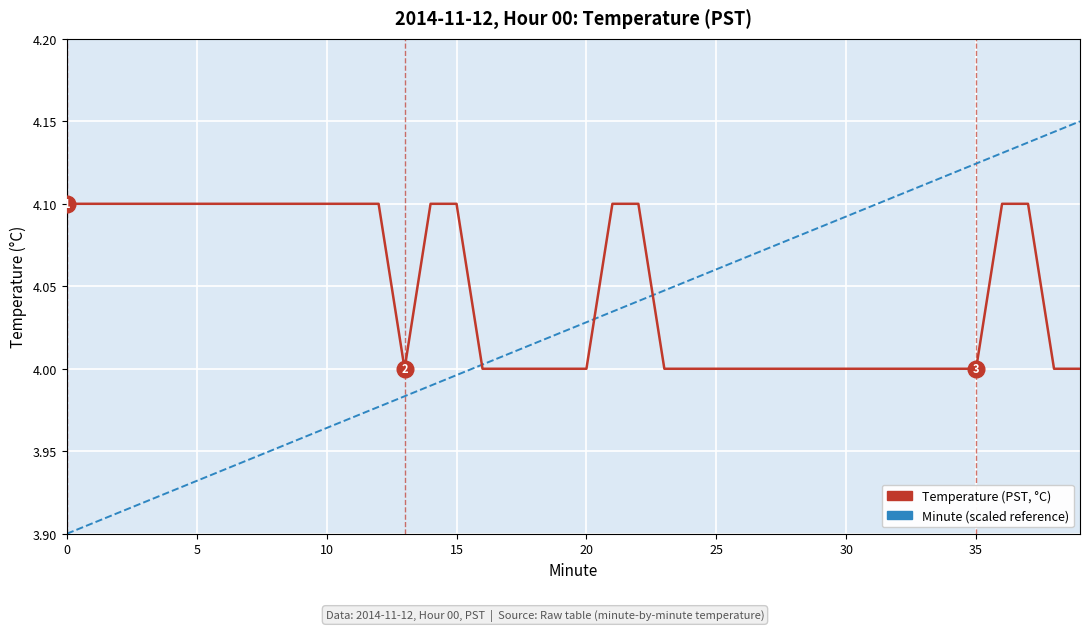

How many lines are shown in the chart?

2